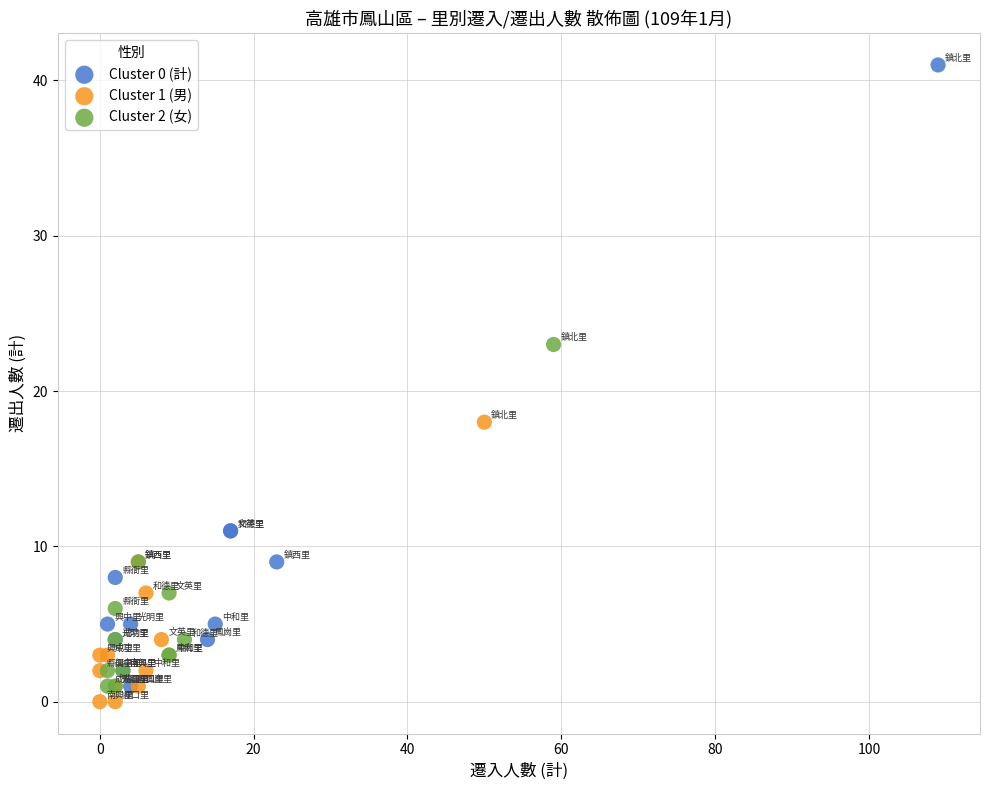

Which series reaches the maximum Y coordinate?

Cluster 0 (計)